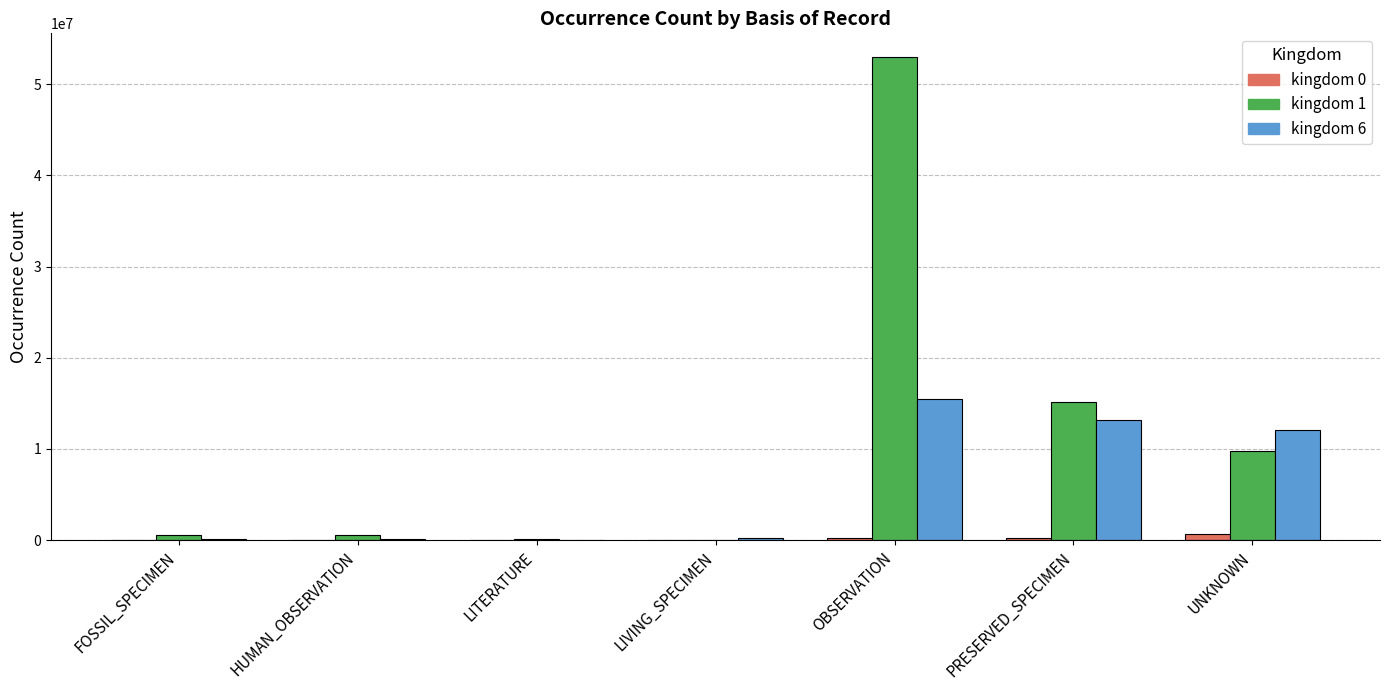

How many distinct data groups are displayed?

3